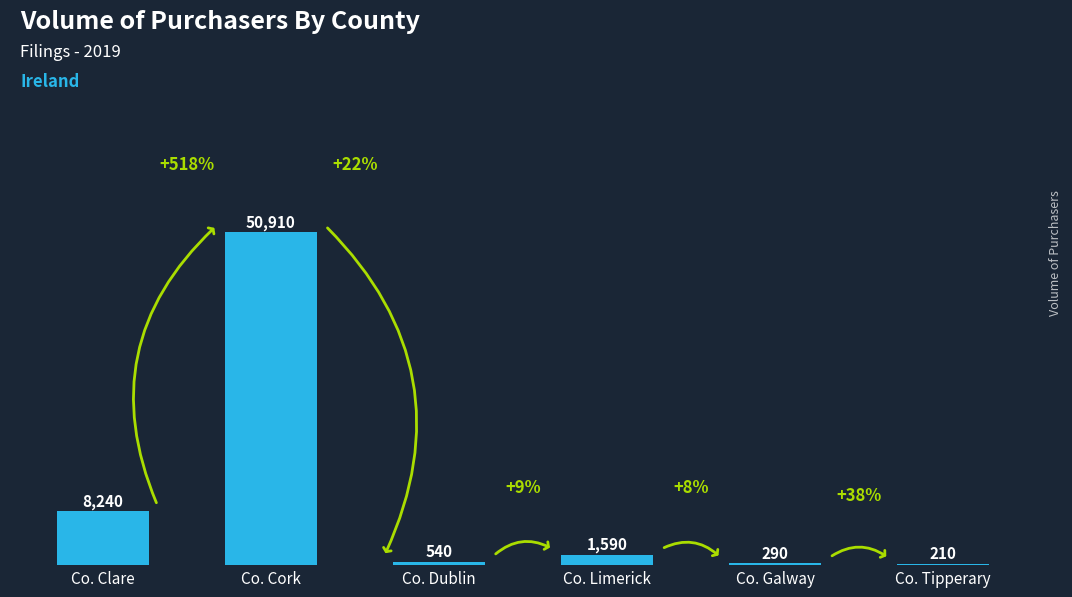

Which label corresponds to the largest value in the chart?

Co. Cork